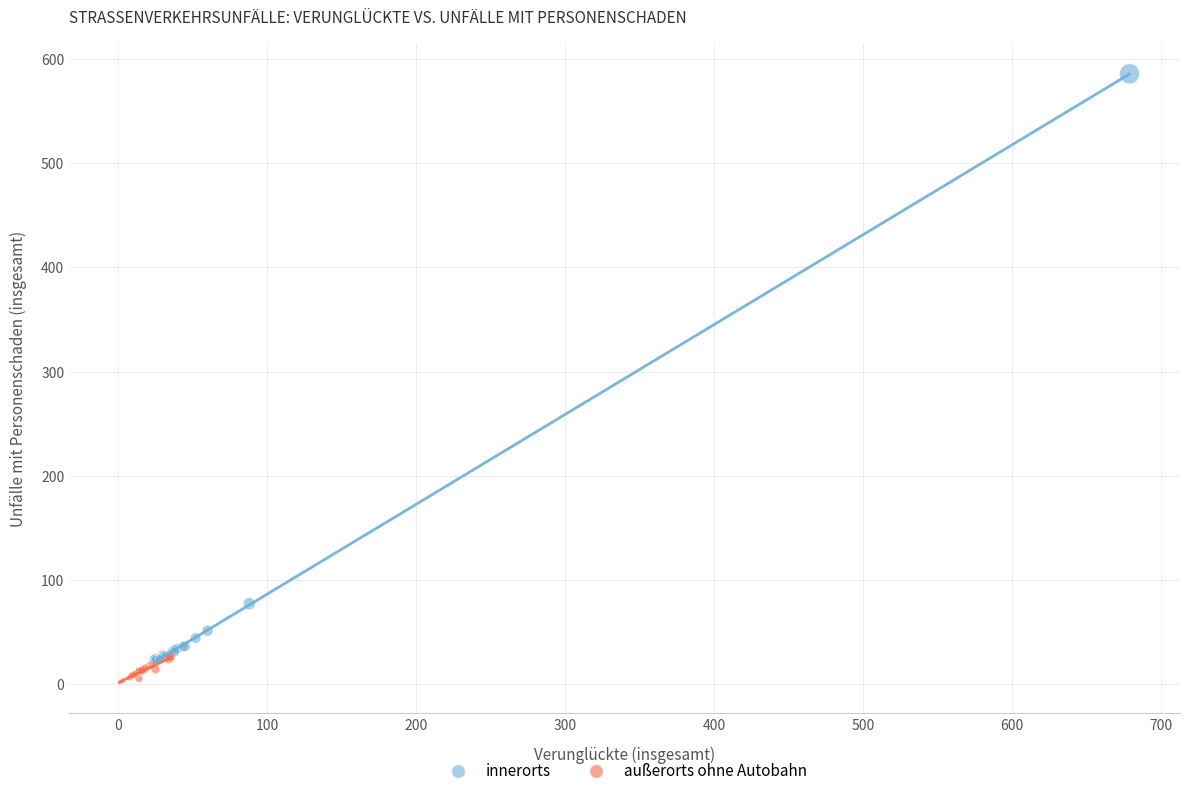

Which series reaches the minimum Y coordinate?

außerorts ohne Autobahn